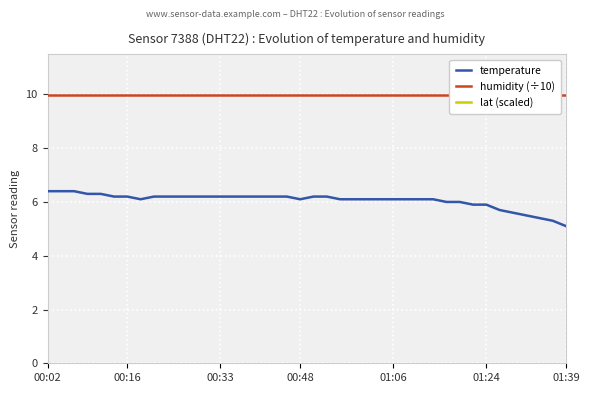

True or false: humidity (÷10) and temperature cross at least once.

False